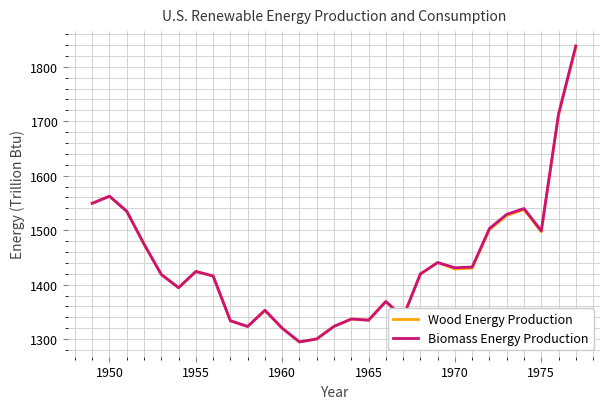

What is the maximum value shown in the chart?

1838.3